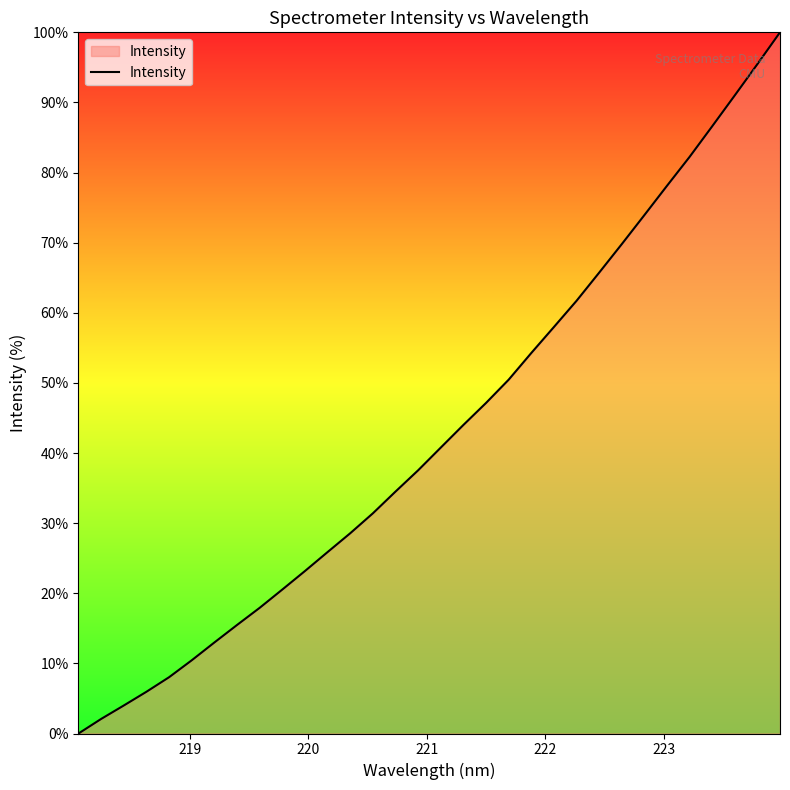

What is the maximum value shown in the chart?

100.0